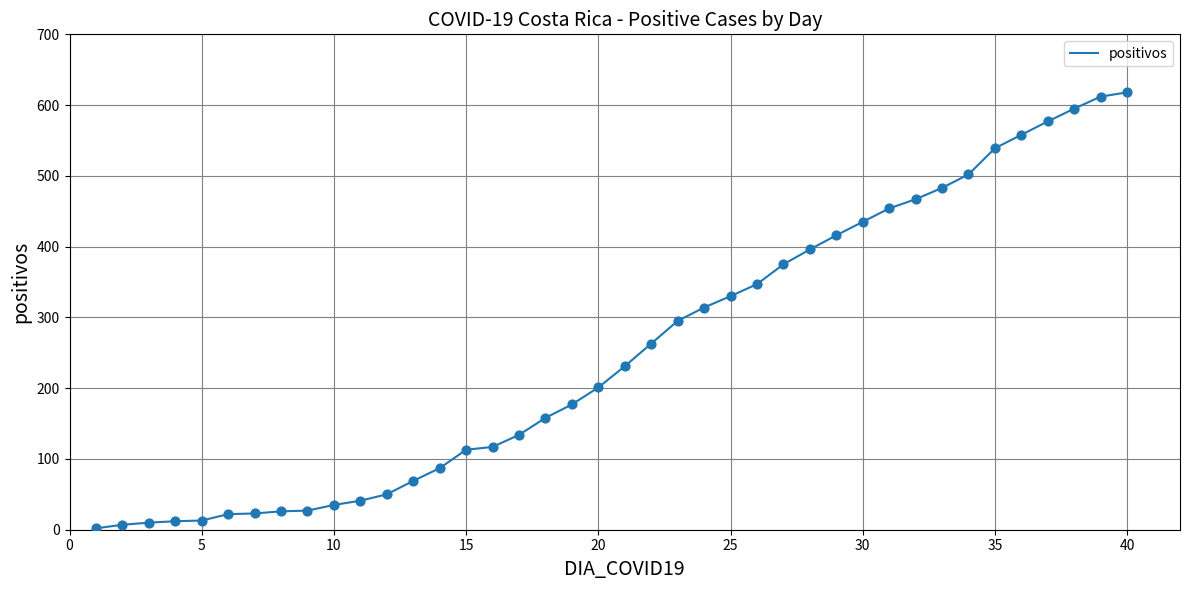

What is the greatest value displayed?

618